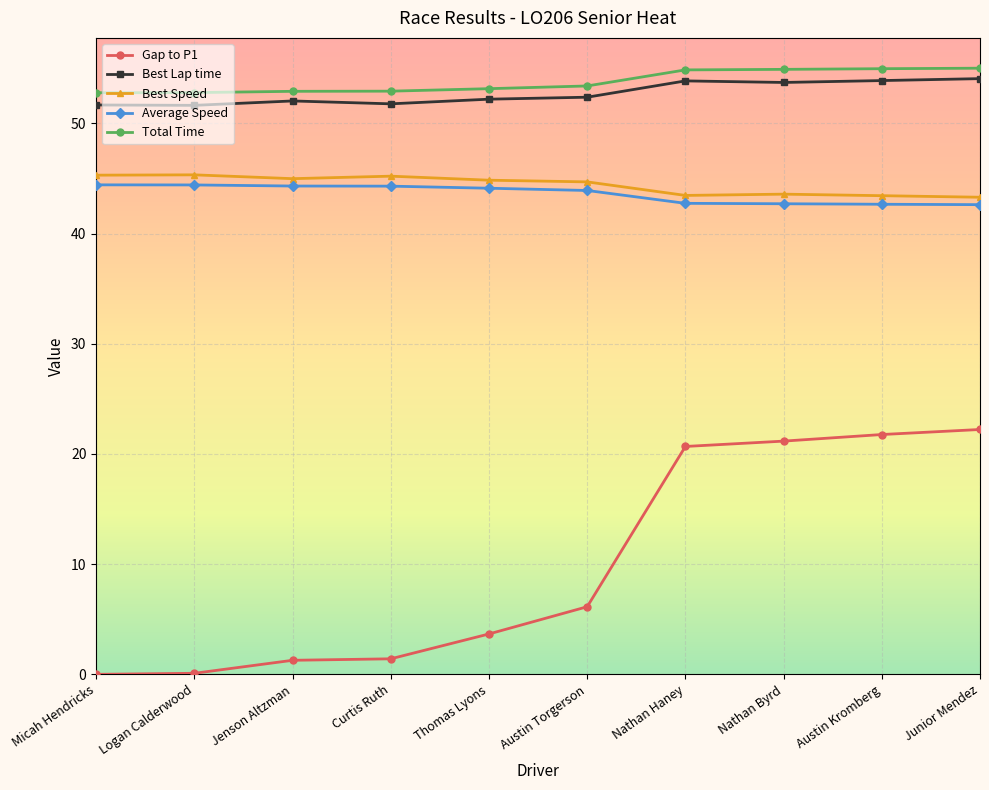

What position from the right is Logan Calderwood?

9